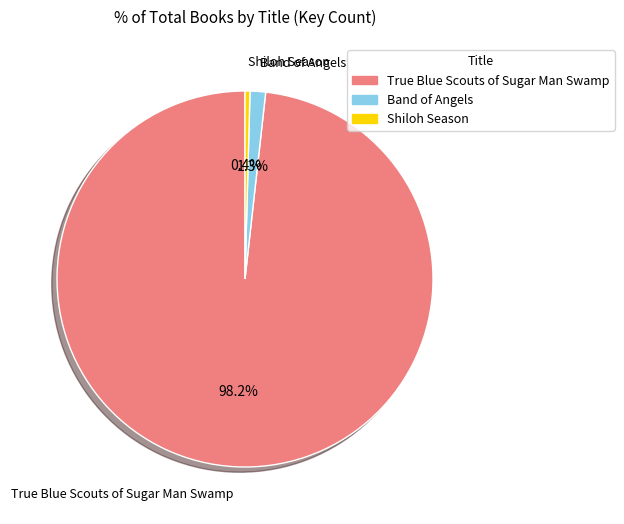

What is the ratio of the value at Shiloh Season to the value at Band of Angels?

0.3